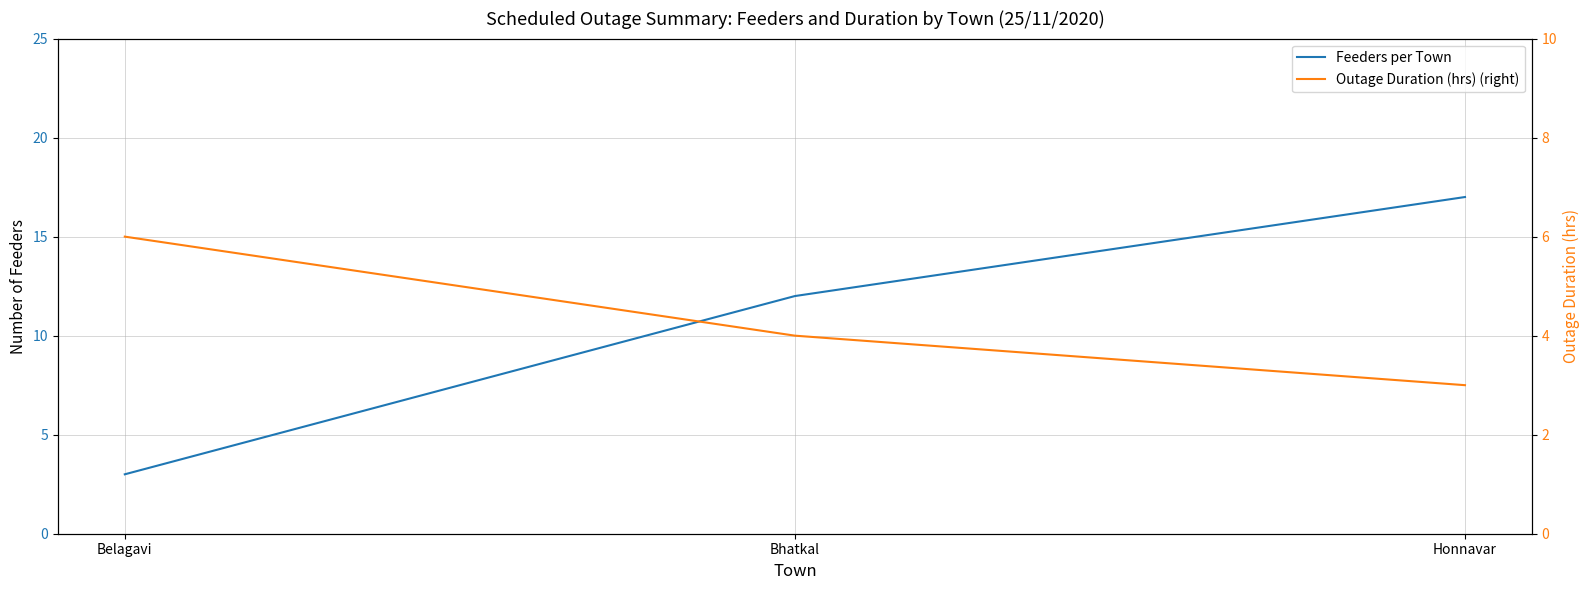

At which label is Feeders per Town closest to 10?

Bhatkal